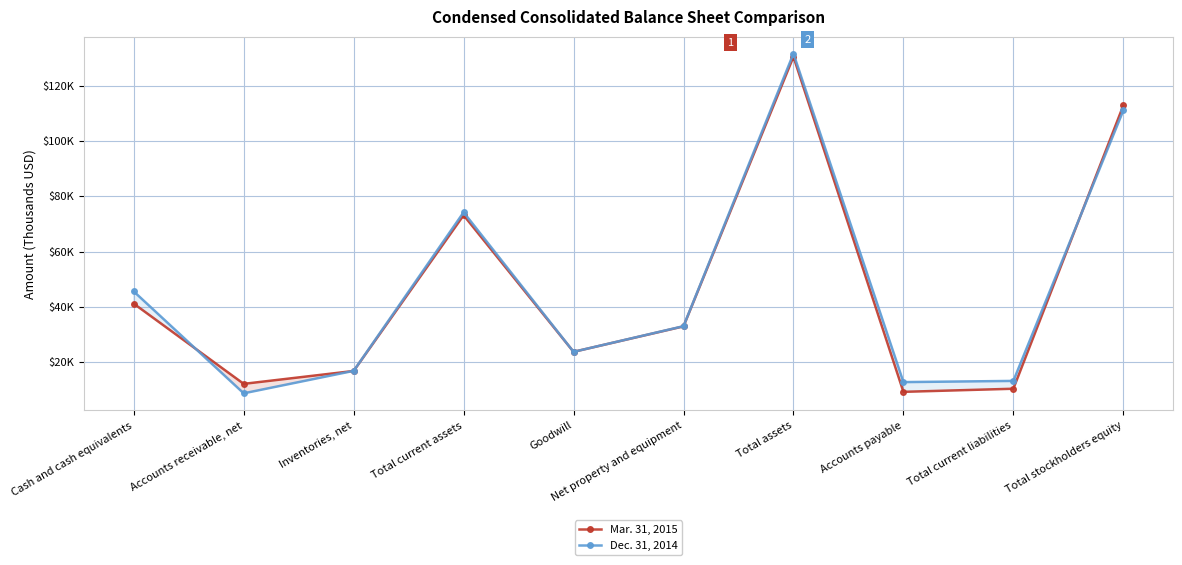

Where do Mar. 31, 2015 and Dec. 31, 2014 first cross each other?

Cash and cash equivalents and Accounts receivable, net